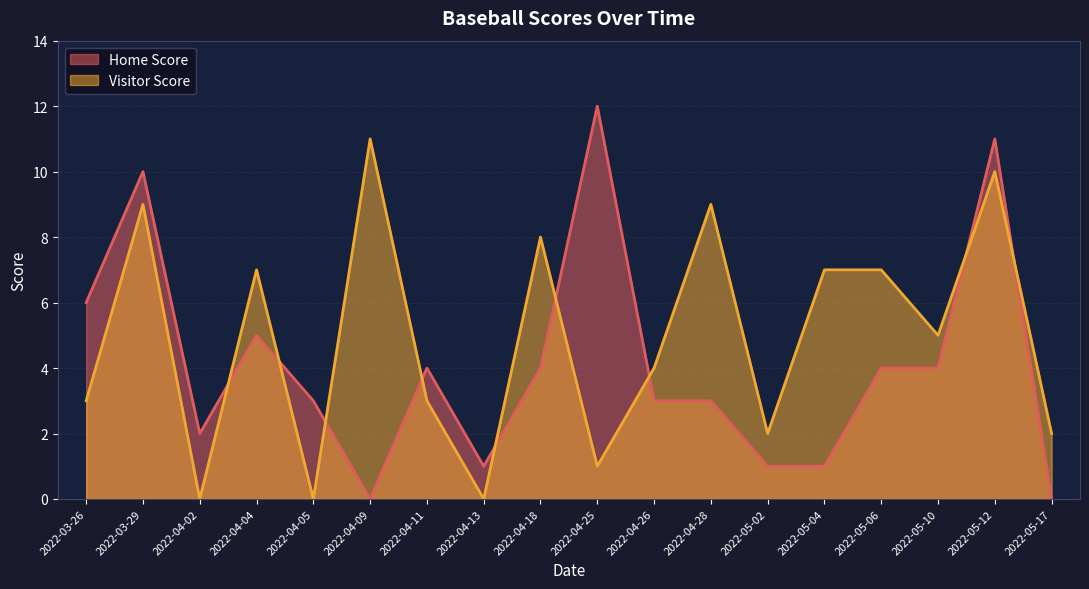

Which series changed the most between 2022-04-28 and 2022-03-26?

Visitor Score